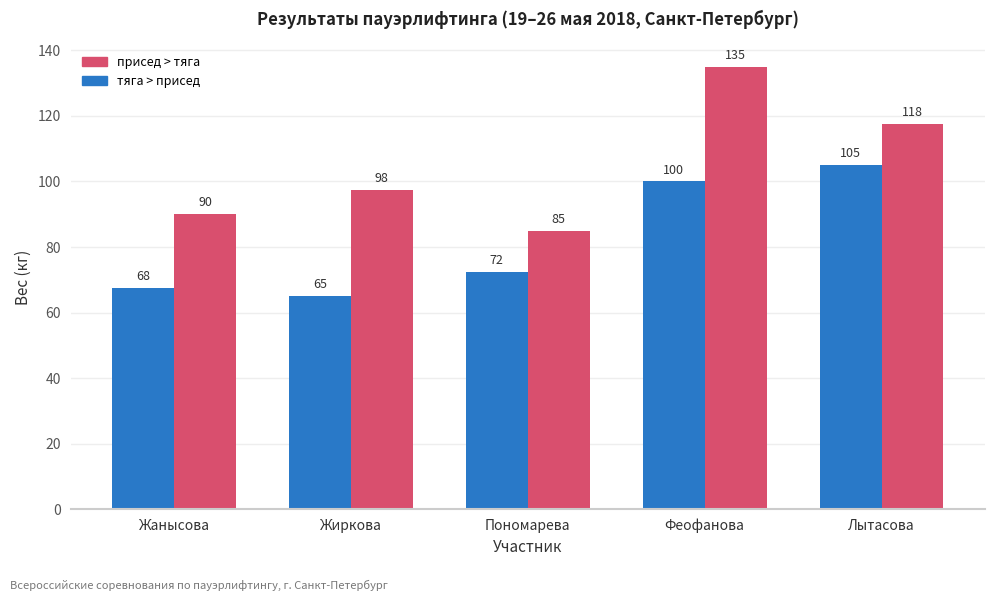

Which label corresponds to the largest value in the chart?

Феофанова